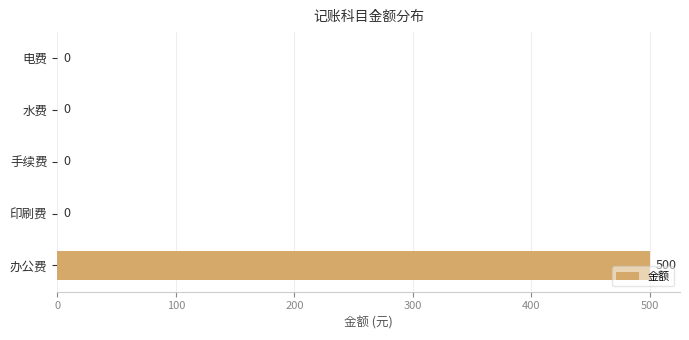

True or false: the data shows 0 at 手续费.

True